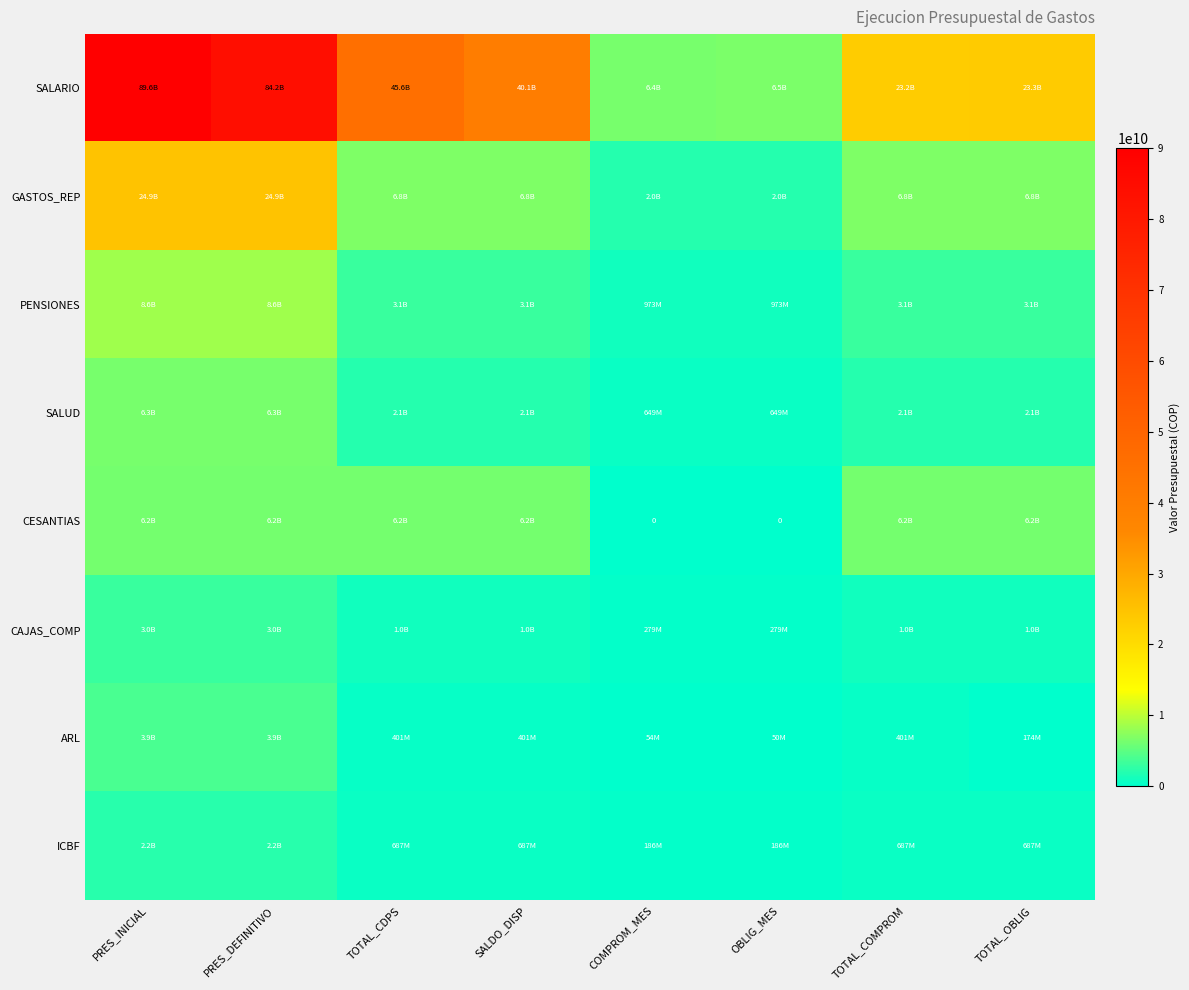

What is the average value of the CESANTIAS series?

4631460579.0